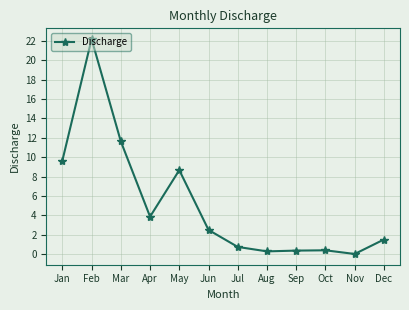

The chart shows a value of 1.5 at Dec. True or false?

True